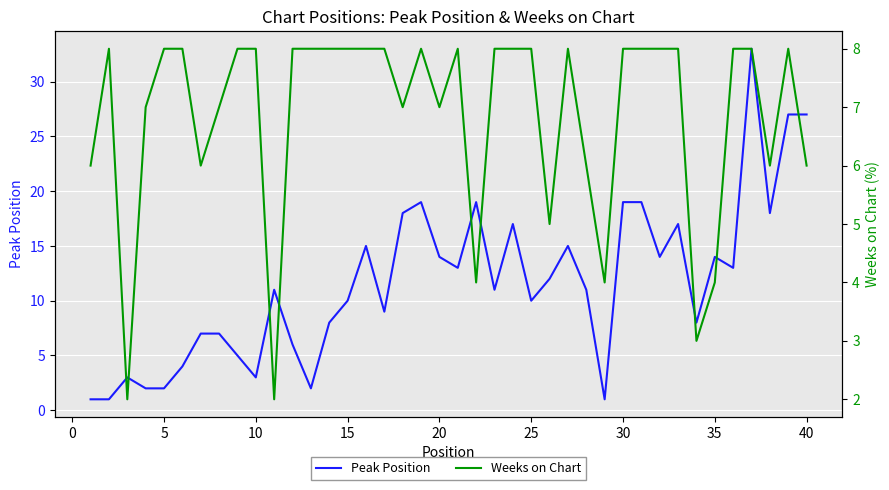

Is it true that Peak Position equals 36 at 40?

False